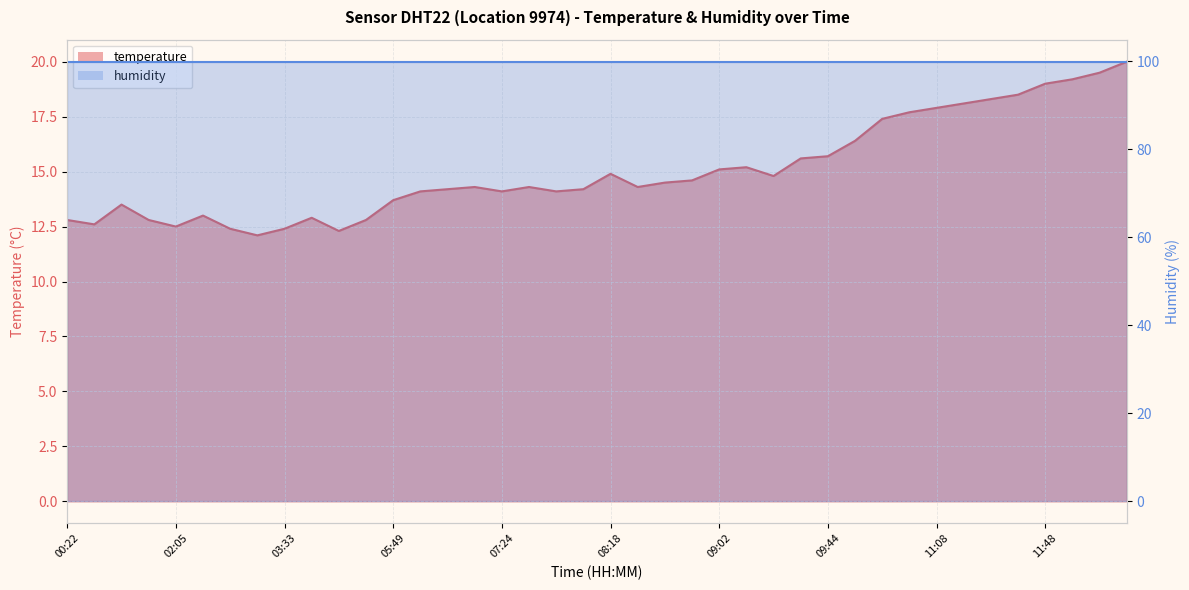

What value does the data have at 08:48?

14.6